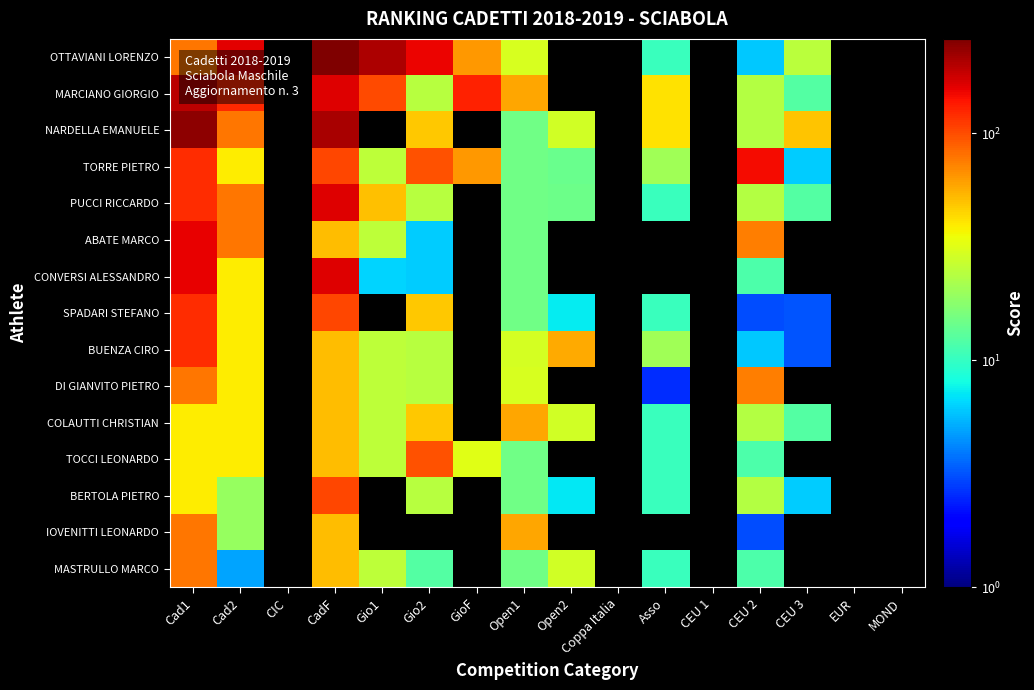

True or false: NARDELLA EMANUELE has a value of 20.5 at Open1.

False